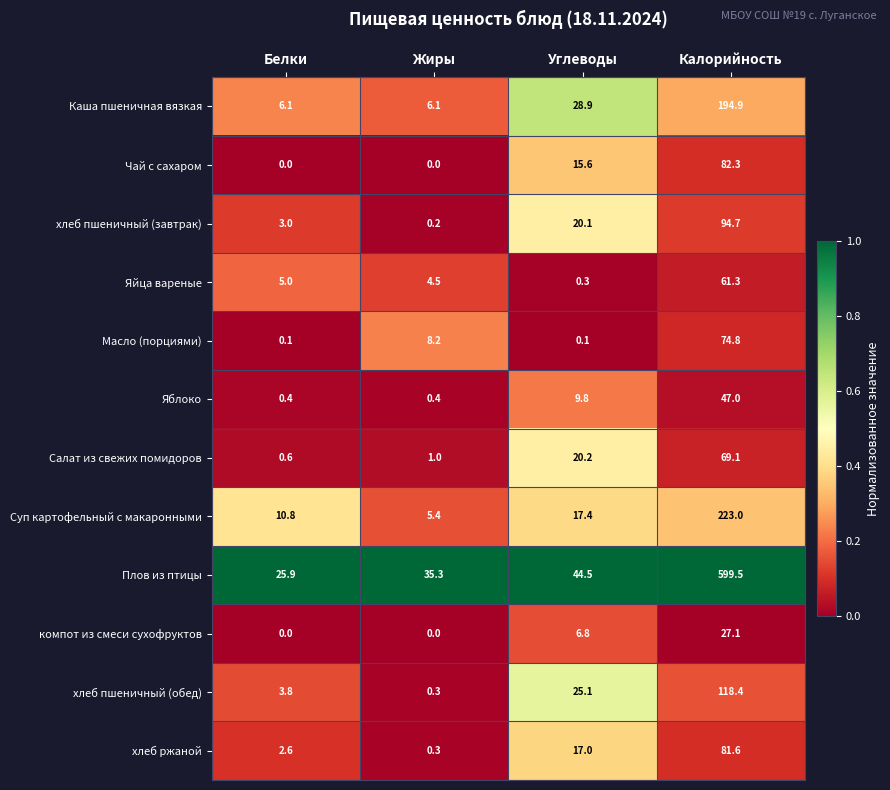

How many distinct data groups are displayed?

12